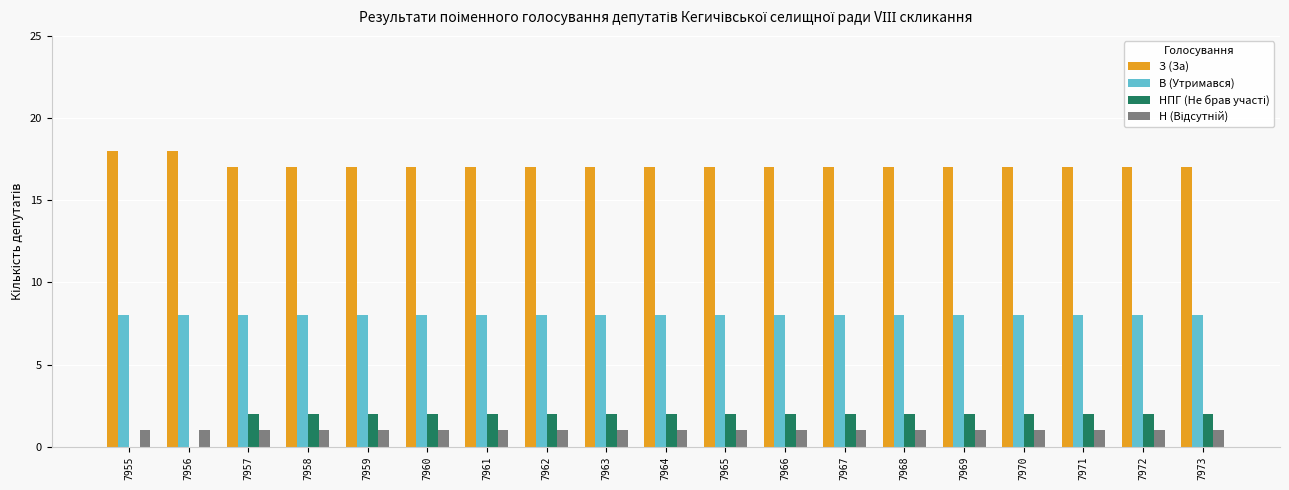

What is the sum of the В (Утримався) values at 7957 and 7970?

16